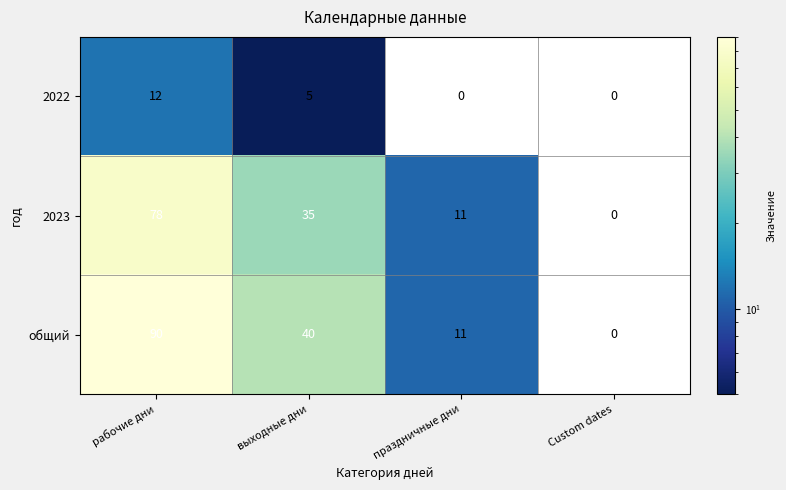

Rank the series at выходные дни from lowest to highest value.

2022, 2023, общий